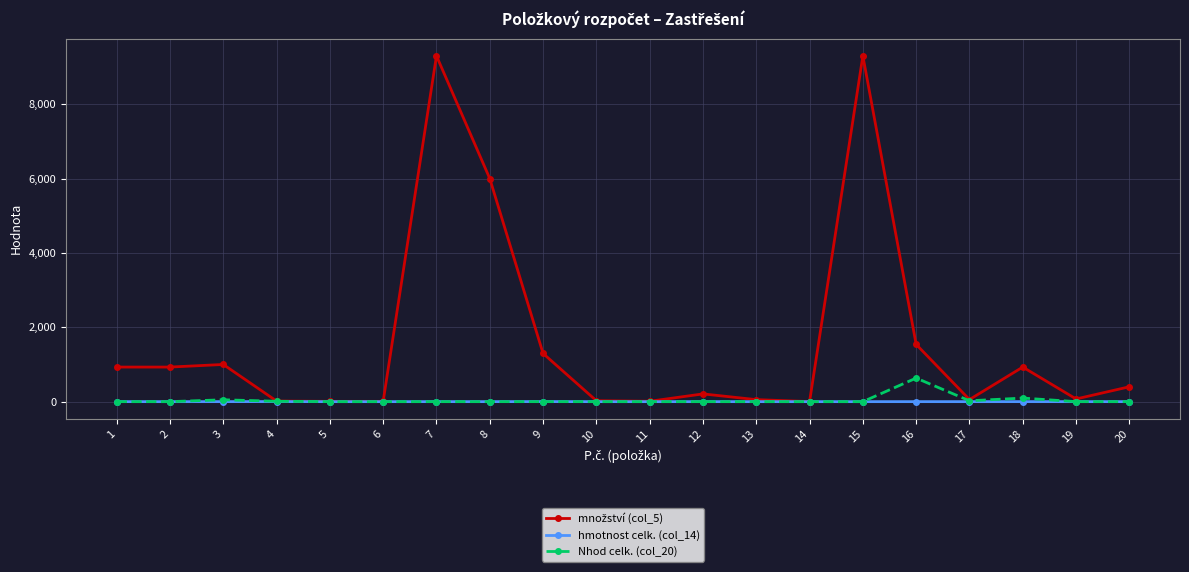

The value of Nhod celk. (col_20) at 13 is 425.4. True or false?

False